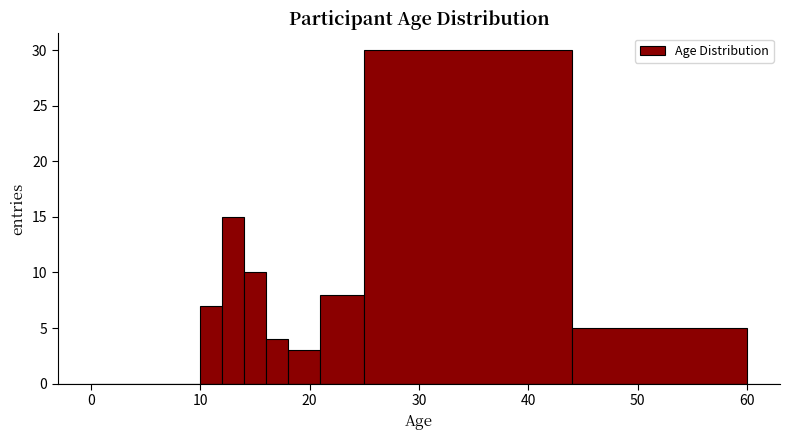

Read against the x-axis, roughly where is the centre of the tallest bar?

35